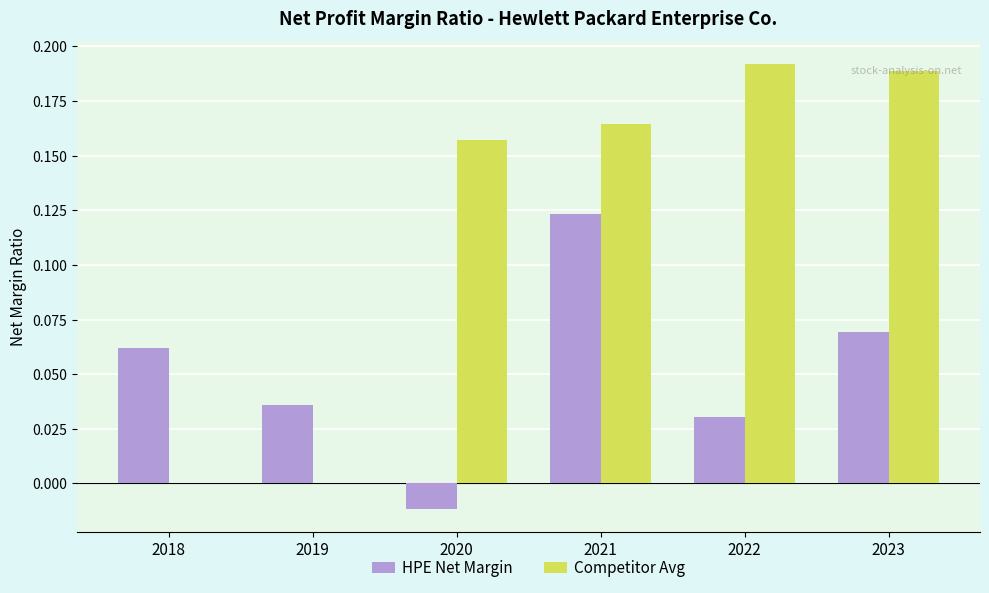

Is the value of Competitor Avg at 2021 greater than the value of HPE Net Margin at 2018?

Yes